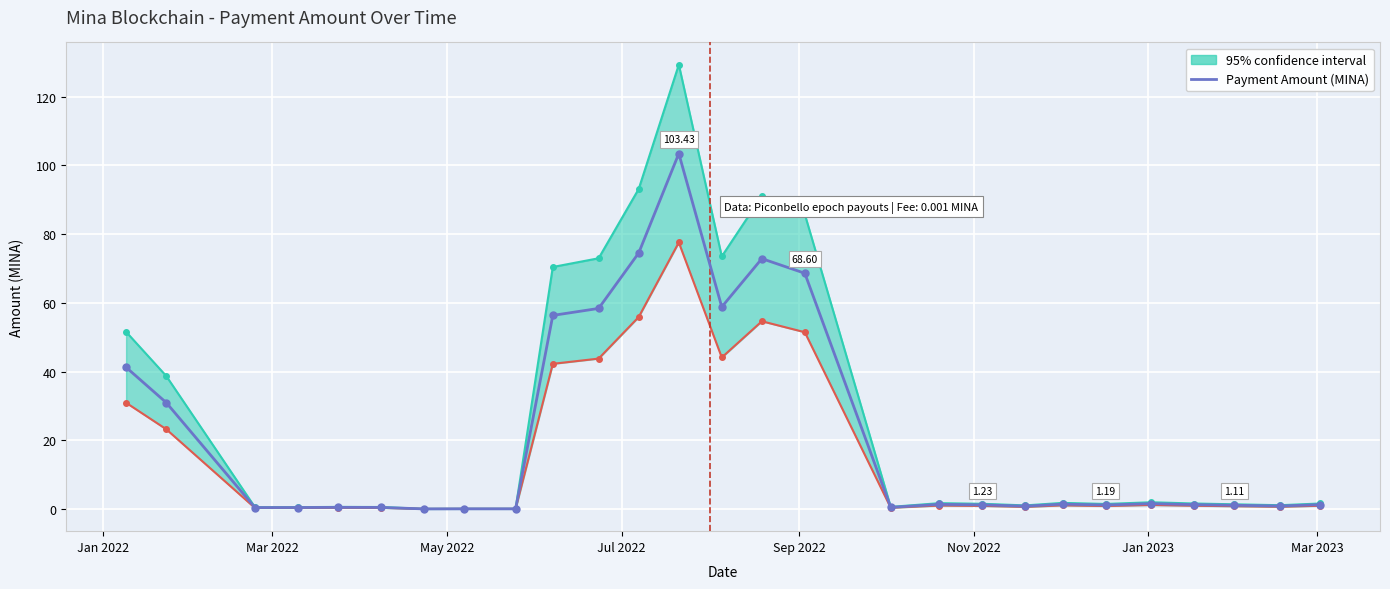

Reading right to left, extract all data points from this chart.

1.3	0.9	1.1	1.3	1.6	1.2	1.4	0.9	1.2	1.4	0.5	68.6	72.9	58.8	103.4	74.5	58.4	56.3	0.1	0.1	0.1	0.5	0.5	0.5	0.4	31.0	41.2